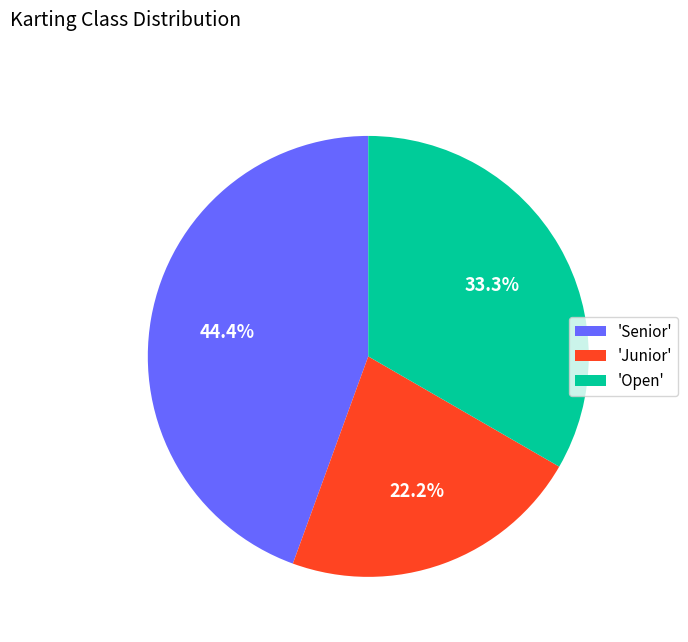

Approximately how many times larger is the value at 'Junior' compared to 'Open'?

0.7